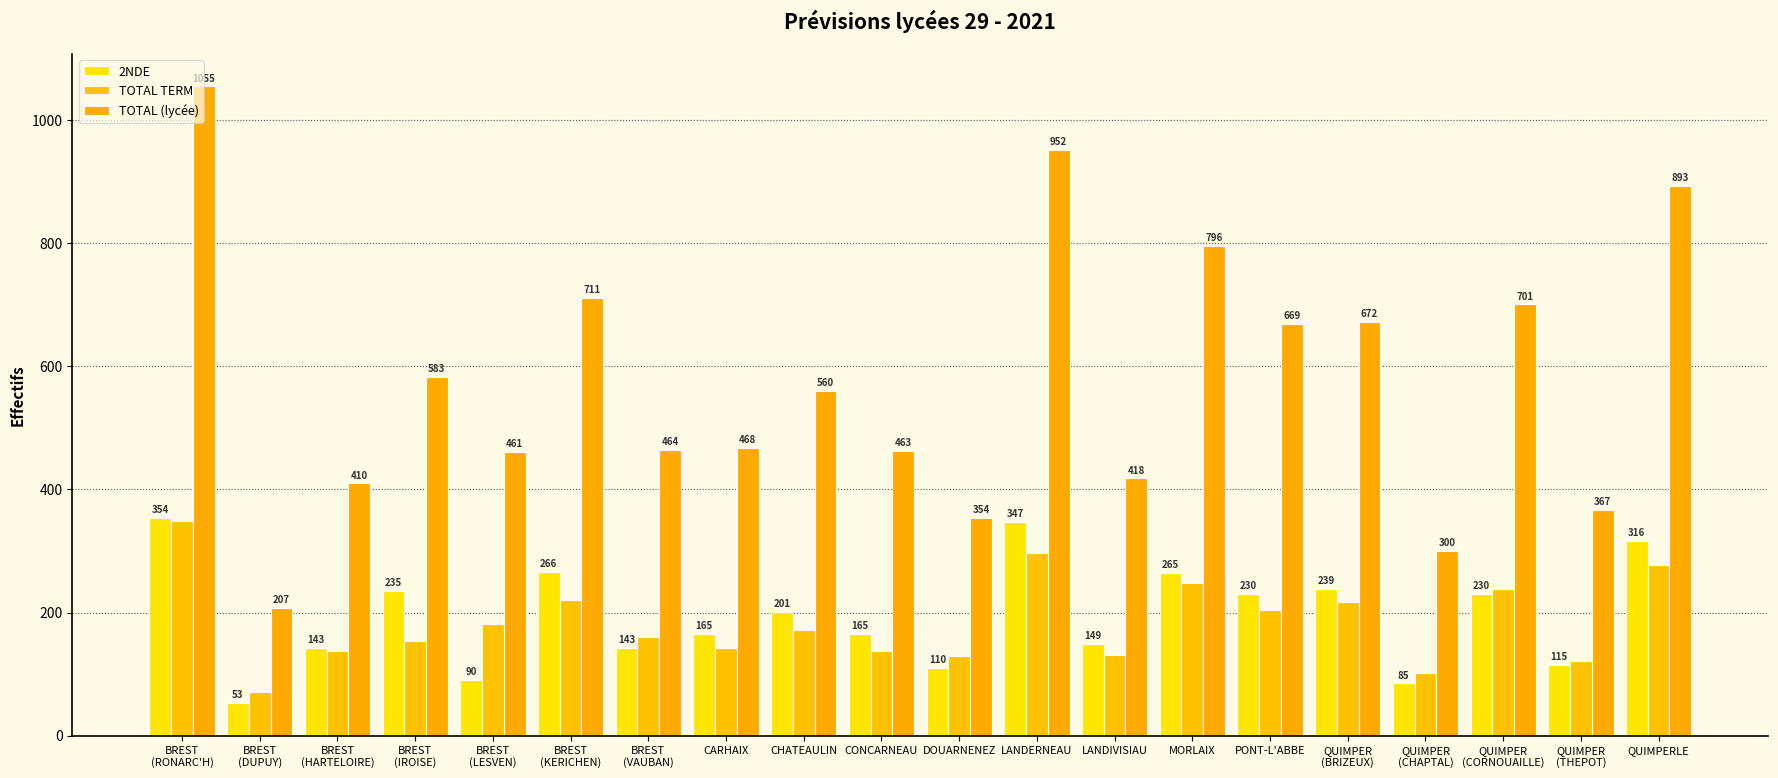

Is the value of TOTAL TERM at BREST
(LESVEN) greater than the value of TOTAL (lycée) at BREST
(LESVEN)?

No